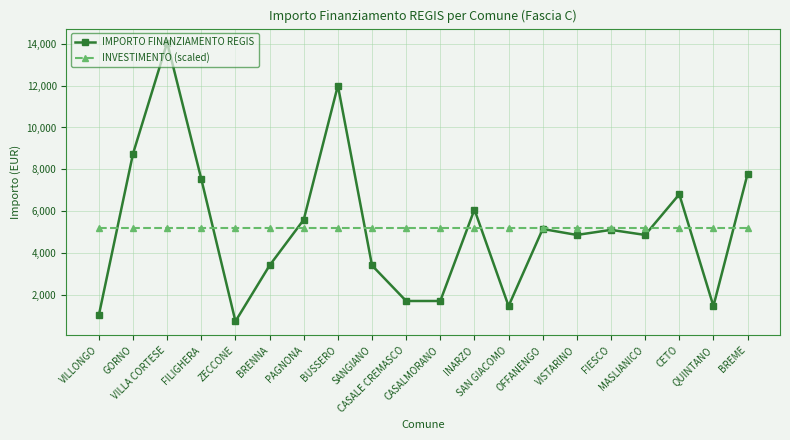

Does the chart have visible grid lines?

Yes